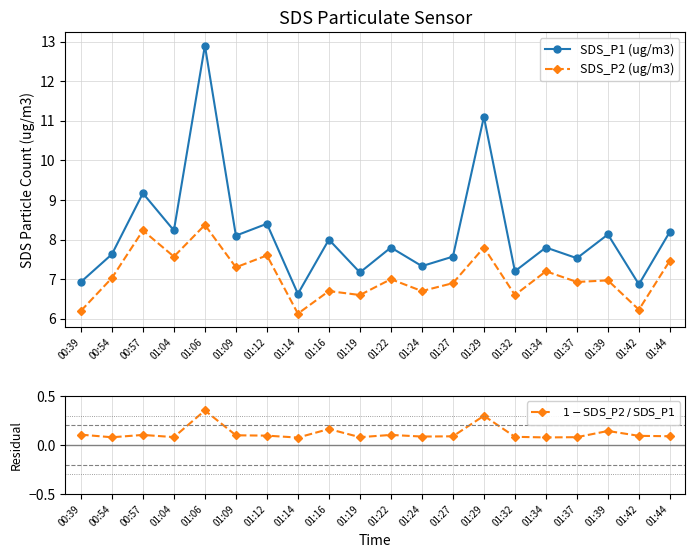

List the series in order of their peak value, highest first.

SDS_P1 (ug/m3), SDS_P2 (ug/m3), $1 - \mathrm{SDS\_P2}\,/\,\mathrm{SDS\_P1}$